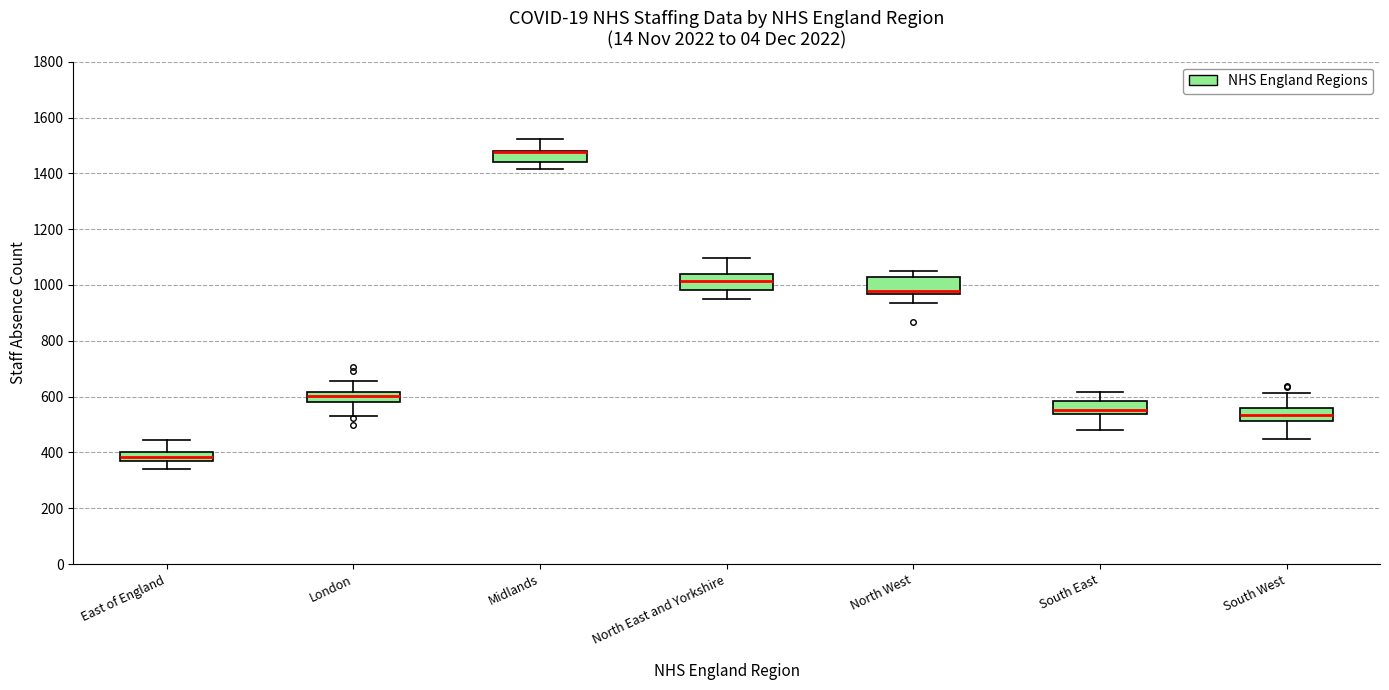

Reading left to right, transcribe this box plot: for each box, give where its median line is, the range the box spans, and where its two whiskers end, as read against the y-axis. The values are not printed on the chart, so give them approximately, as read against the axis.

East of England: median 380 (just above the box's lower edge), box 380 to 400, whiskers 340 to 440
London: median 600, box 580 to 620, whiskers 520 to 660
Midlands: median 1480 (drawn on the box's upper edge), box 1440 to 1480, whiskers 1420 to 1520
North East and Yorkshire: median 1020, box 980 to 1040, whiskers 960 to 1100
North West: median 980, box 960 to 1020, whiskers 940 to 1060
South East: median 560, box 540 to 580, whiskers 480 to 620
South West: median 540, box 520 to 560, whiskers 440 to 620